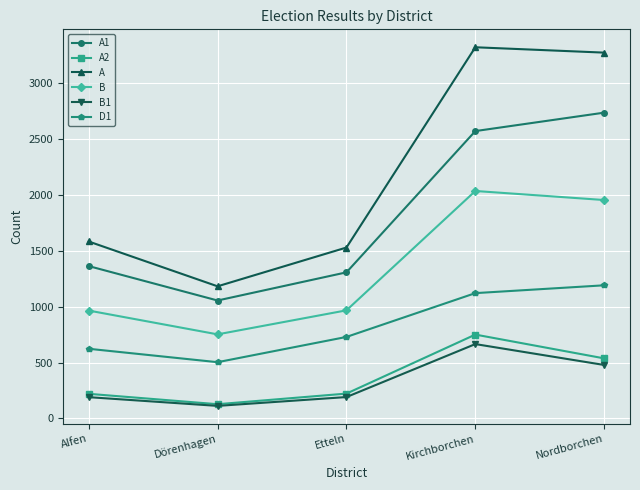

Rank the series by their maximum value, from lowest to highest.

B1, A2, D1, B, A1, A